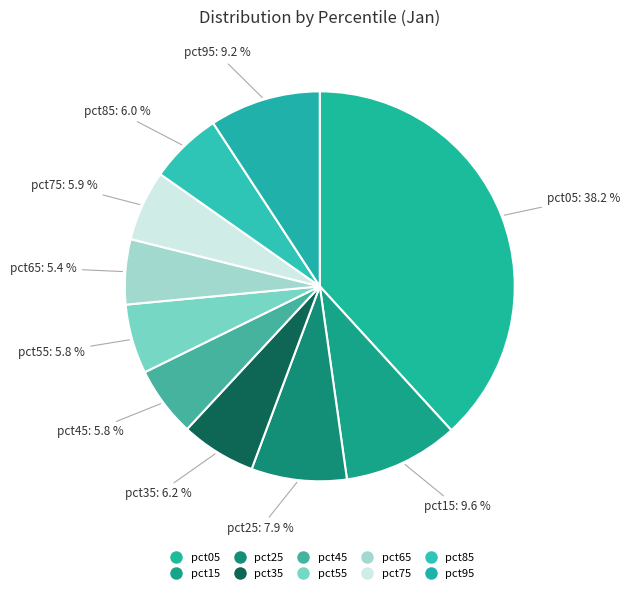

True or false: pct65 accounts for 5% of the total.

True